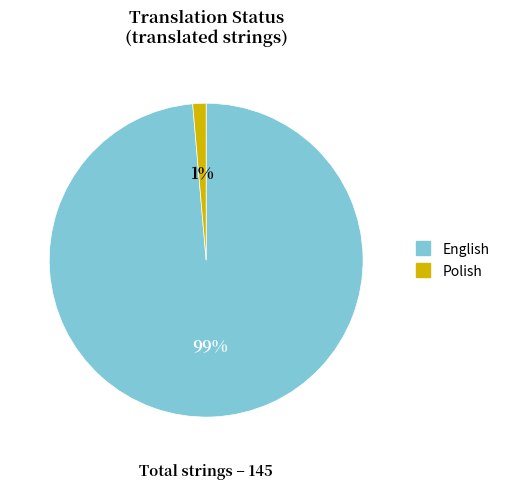

To the nearest percent, what portion does Polish represent?

1%